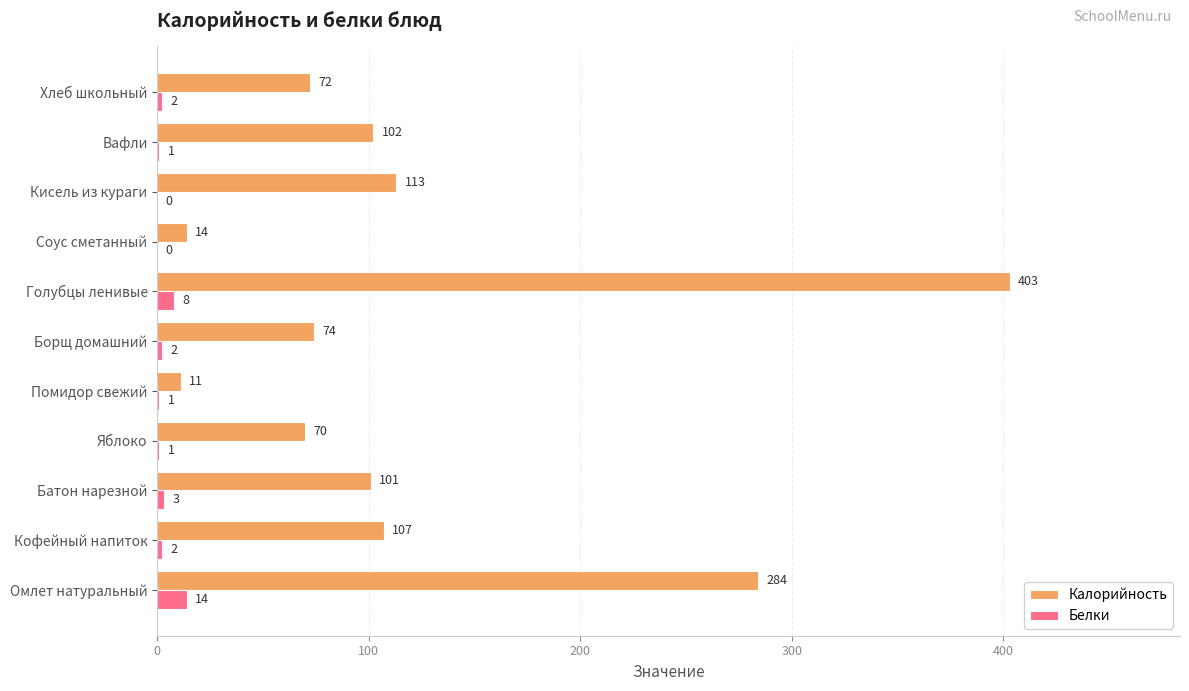

At which category is the sum across all series the highest?

Голубцы ленивые